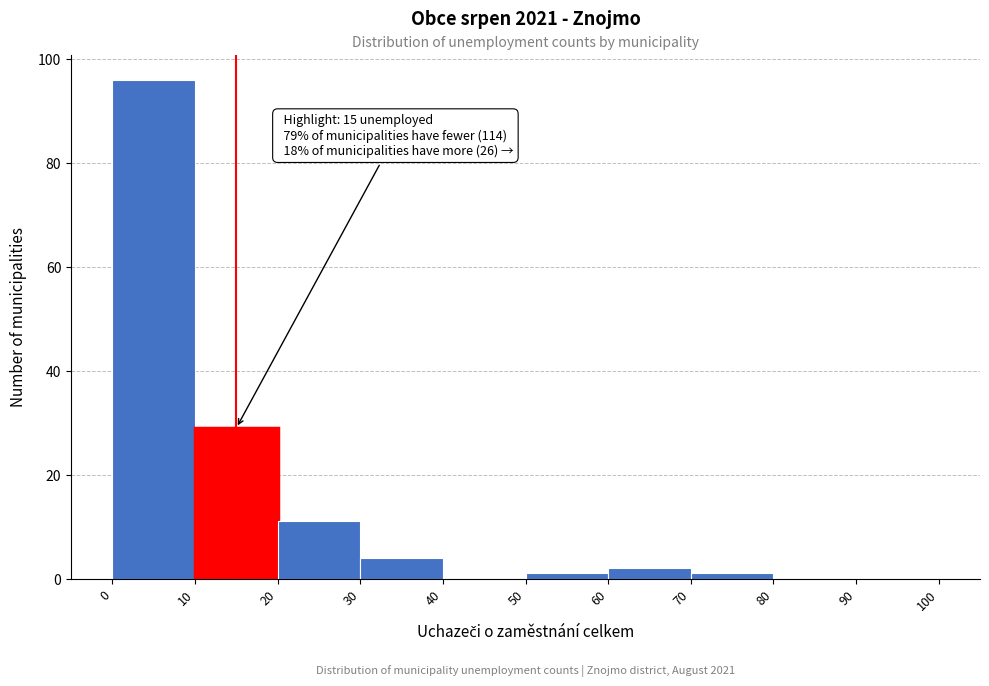

Which range on the x-axis has the tallest bar?

0 to 10